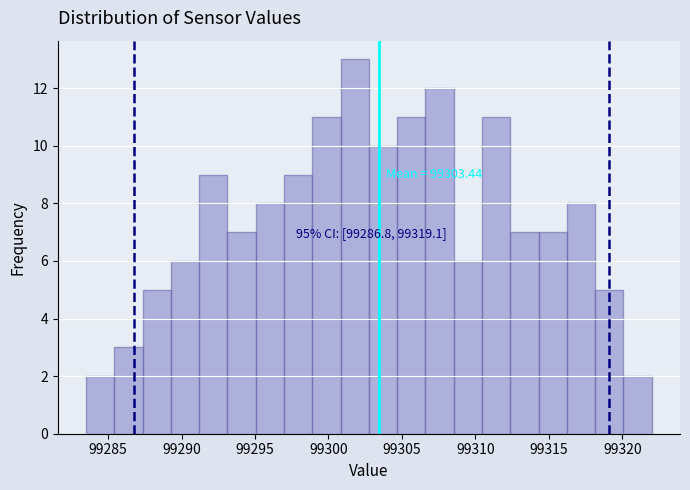

Around what value on the x-axis is the tallest bar? Give the approximate position of its centre, as read against the axis.

99302.0